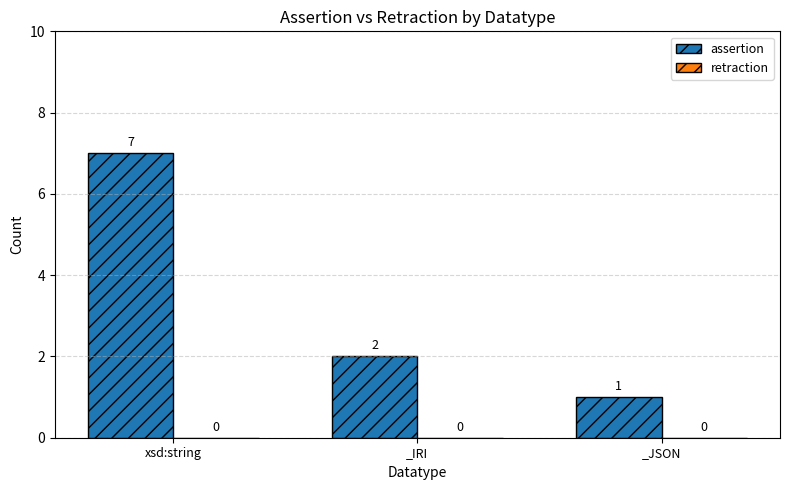

Which has a higher value, _JSON or _IRI?

_IRI